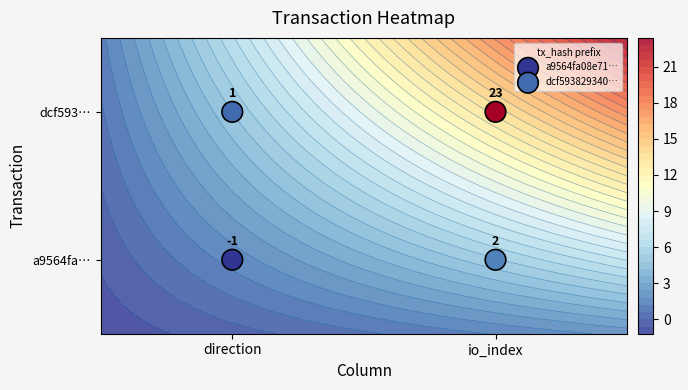

Is it true that dcf593829340… equals 1.1 at io_index?

False